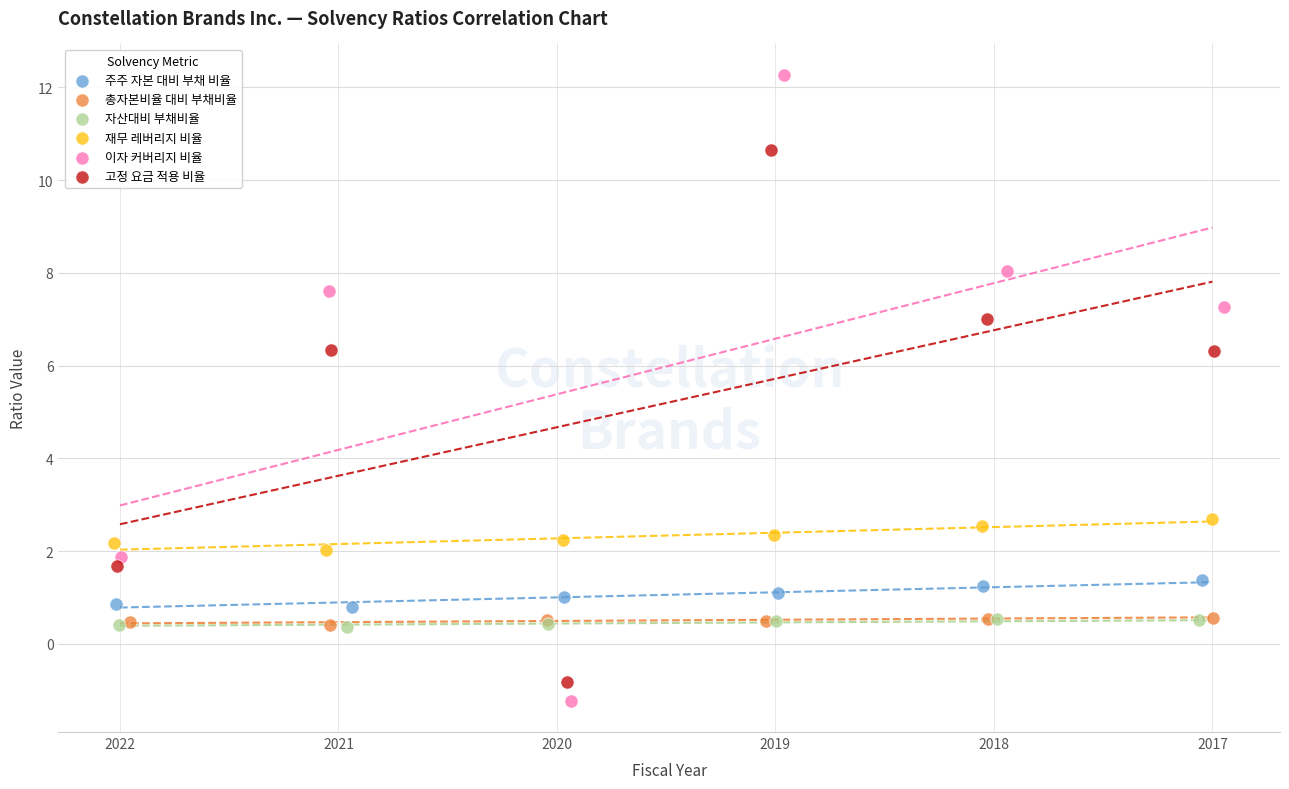

Which series reaches the maximum Y coordinate?

이자 커버리지 비율